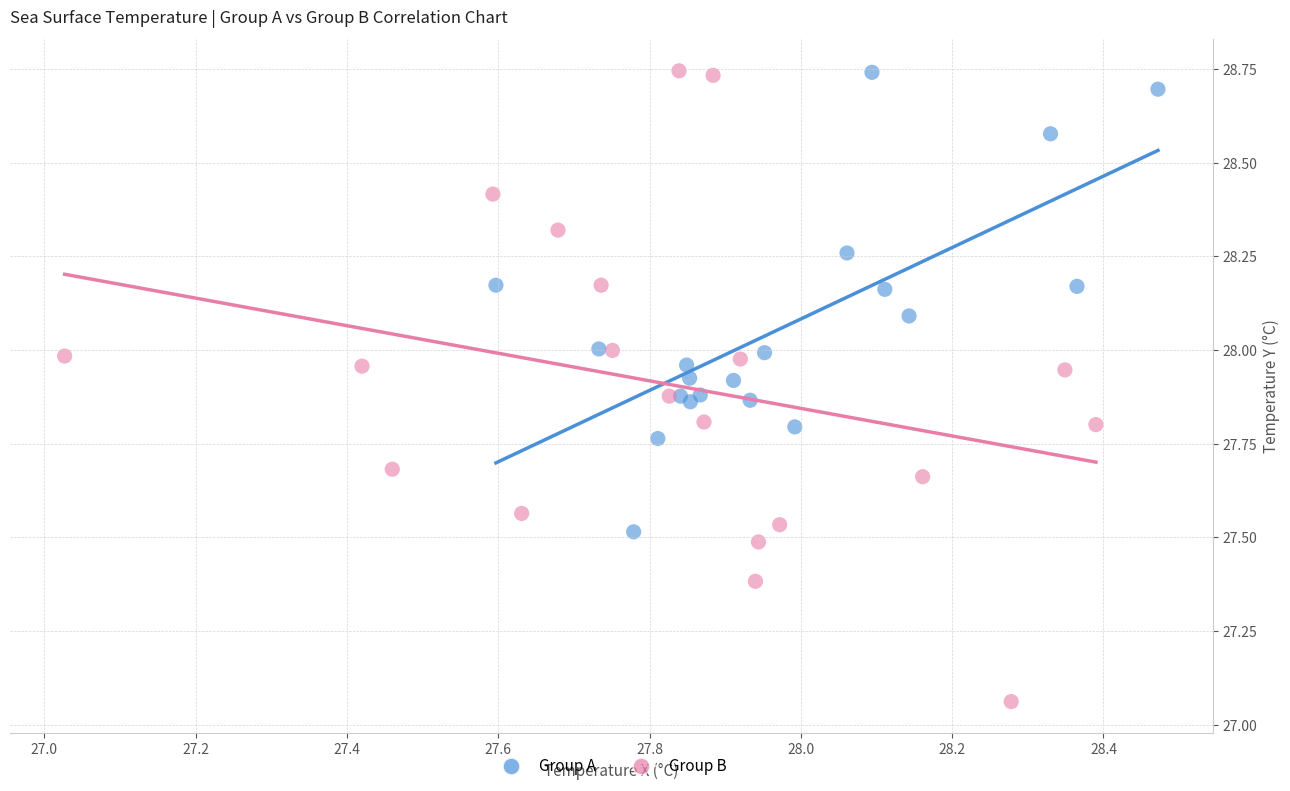

Which series has the widest spread of Y values?

Group B